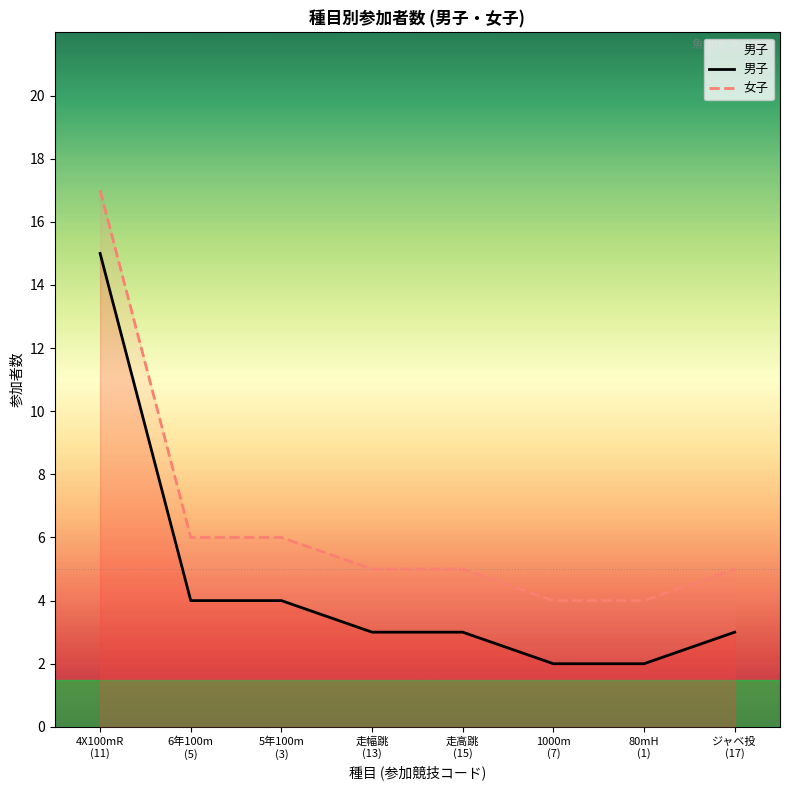

What is the minimum value shown in the chart?

2